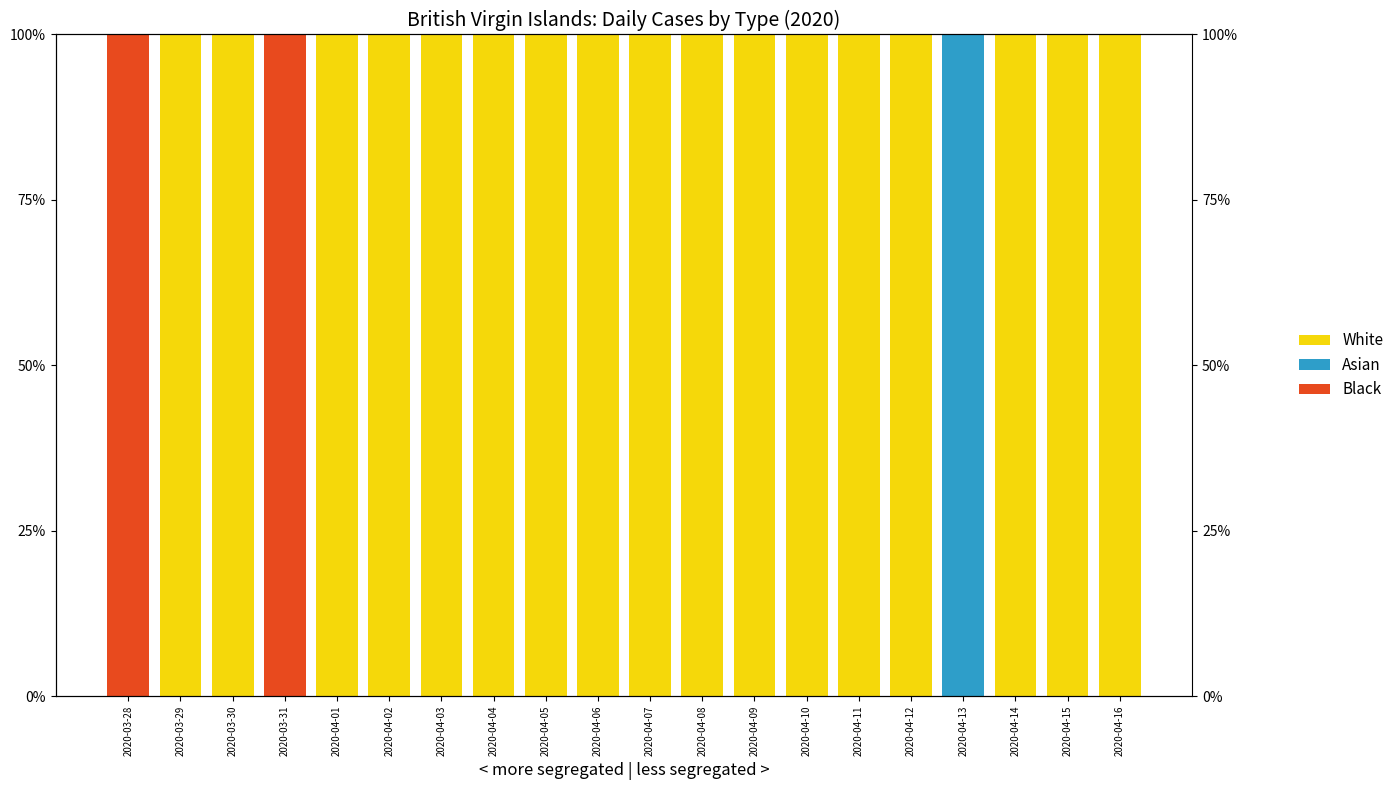

The value of White at 2020-04-15 is 1. True or false?

True